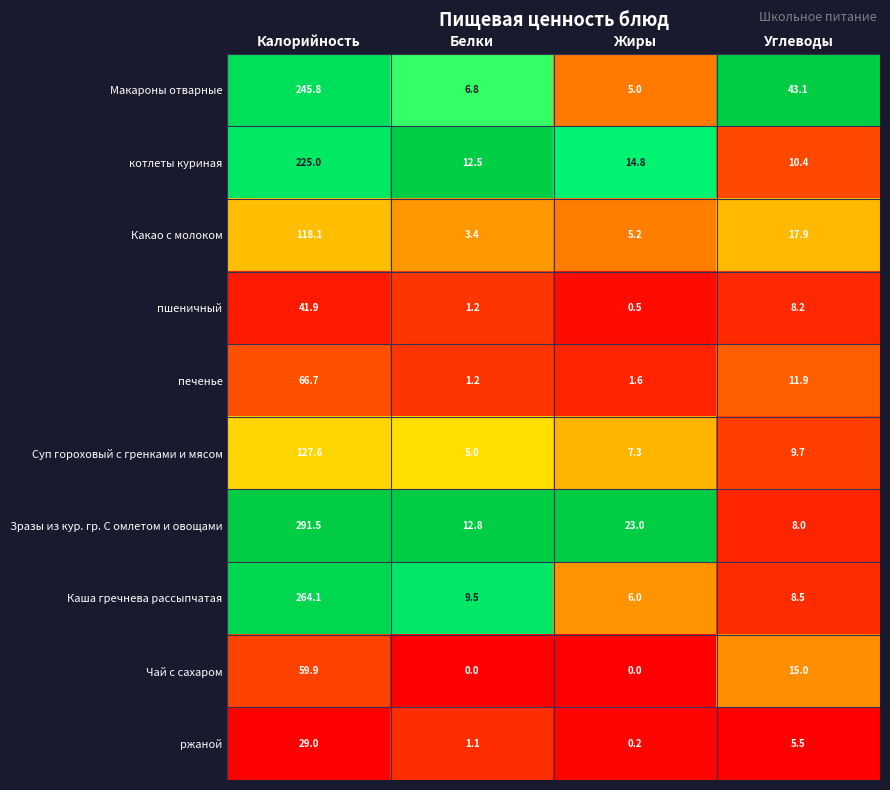

Which series has the widest spread of values?

Зразы из кур. гр. С омлетом и овощами